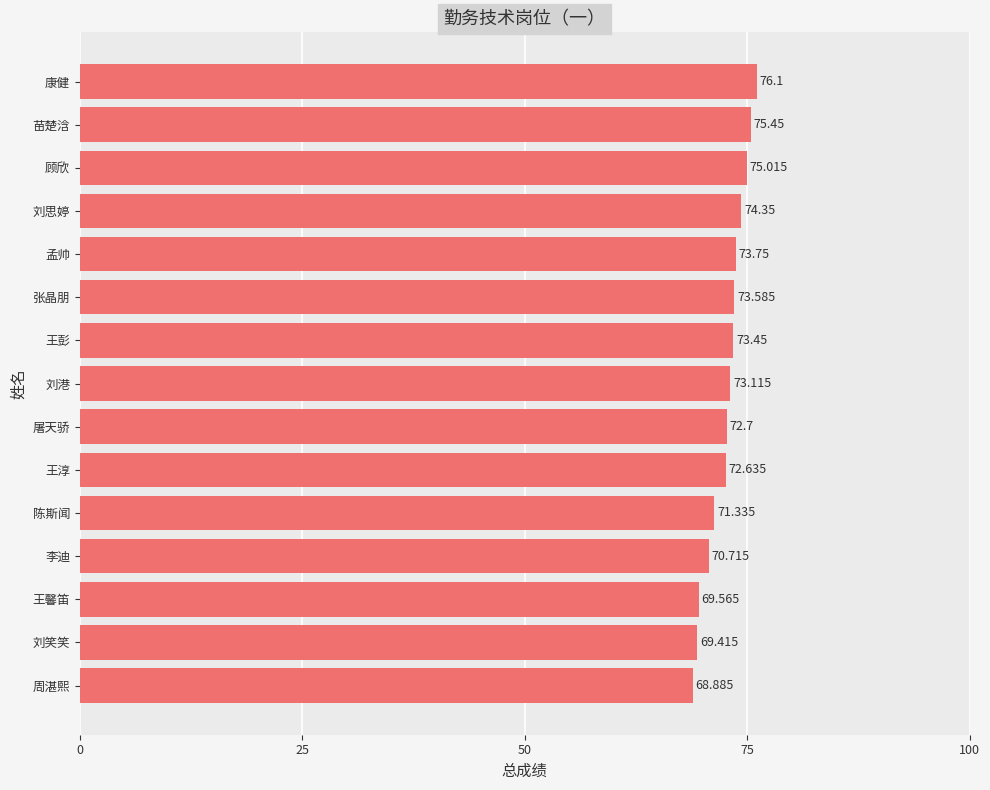

Where is the data nearest to the value 72?

王淳